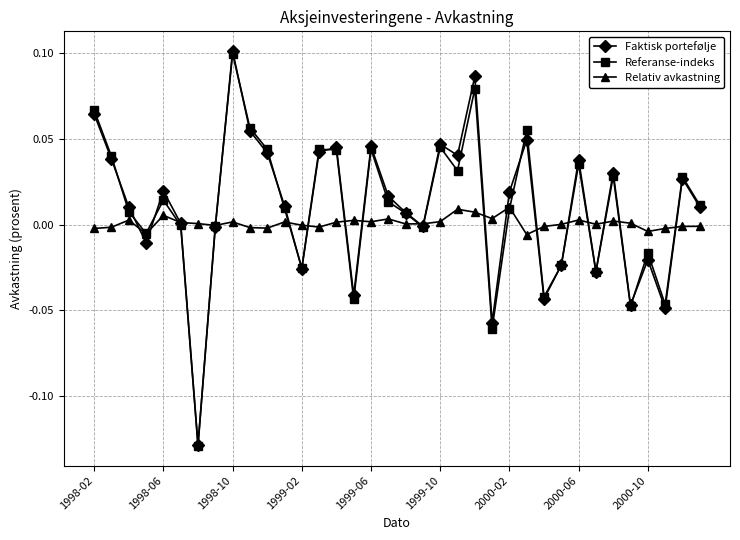

True or false: Relativ avkastning has more than 0 interior local peaks.

True